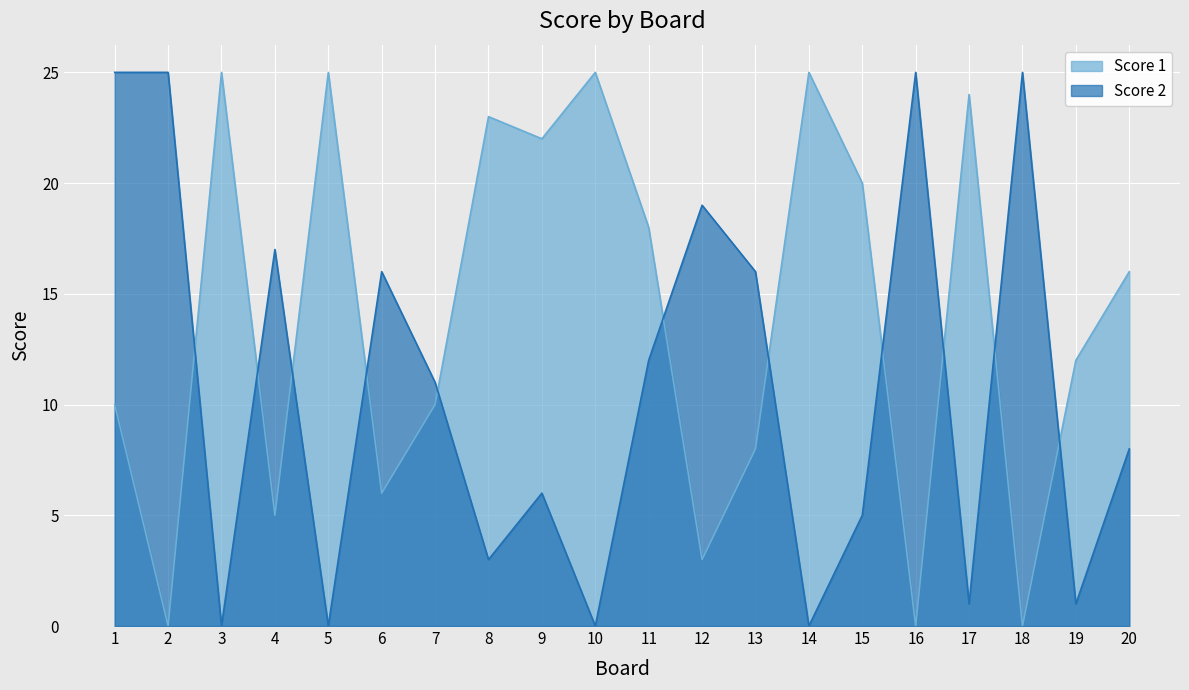

What is the highest value of the Score 1 series?

25